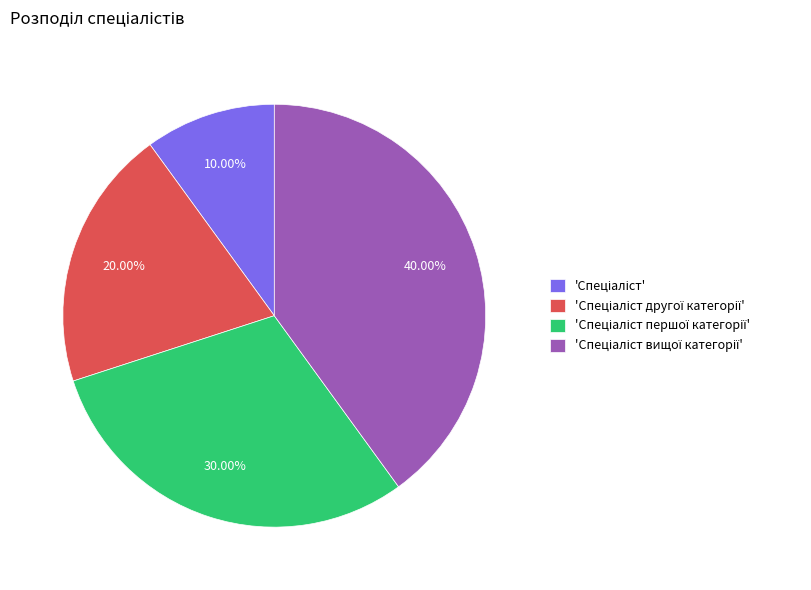

To the nearest percent, what is the difference between the largest and smallest slice percentages?

30%